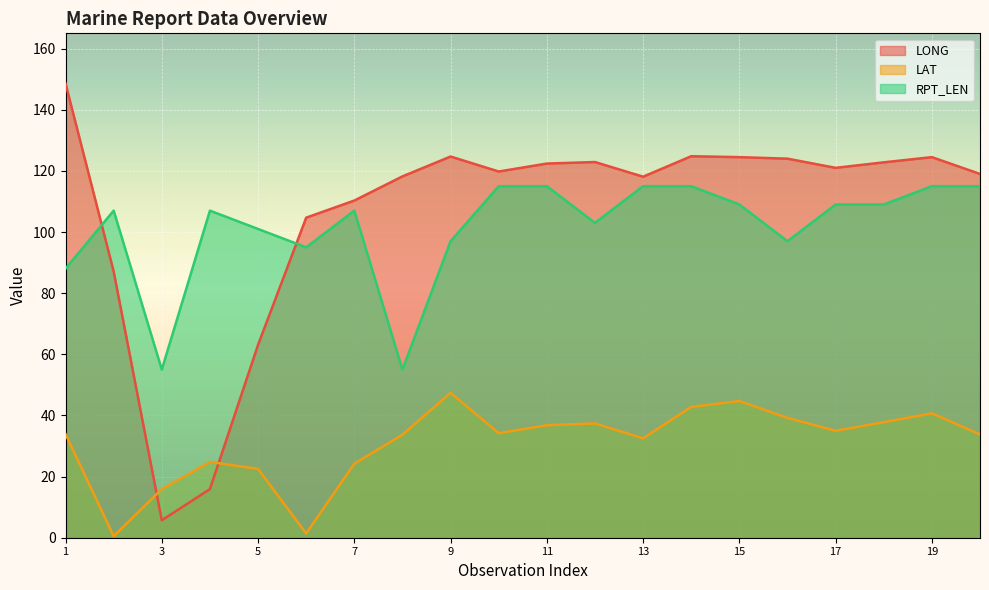

At which category is the sum across all series the highest?

14